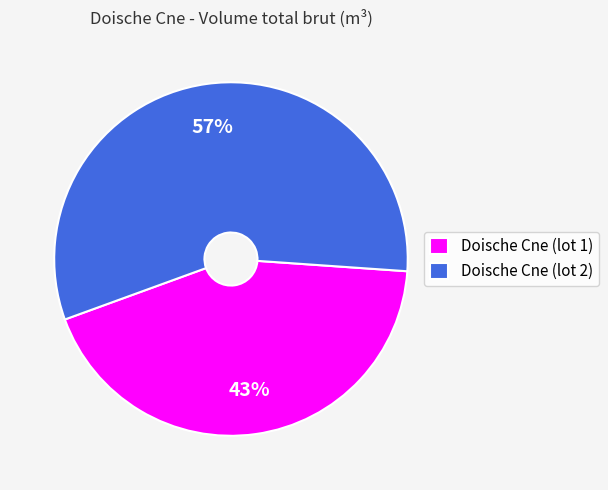

Count the number of slices in the pie.

2